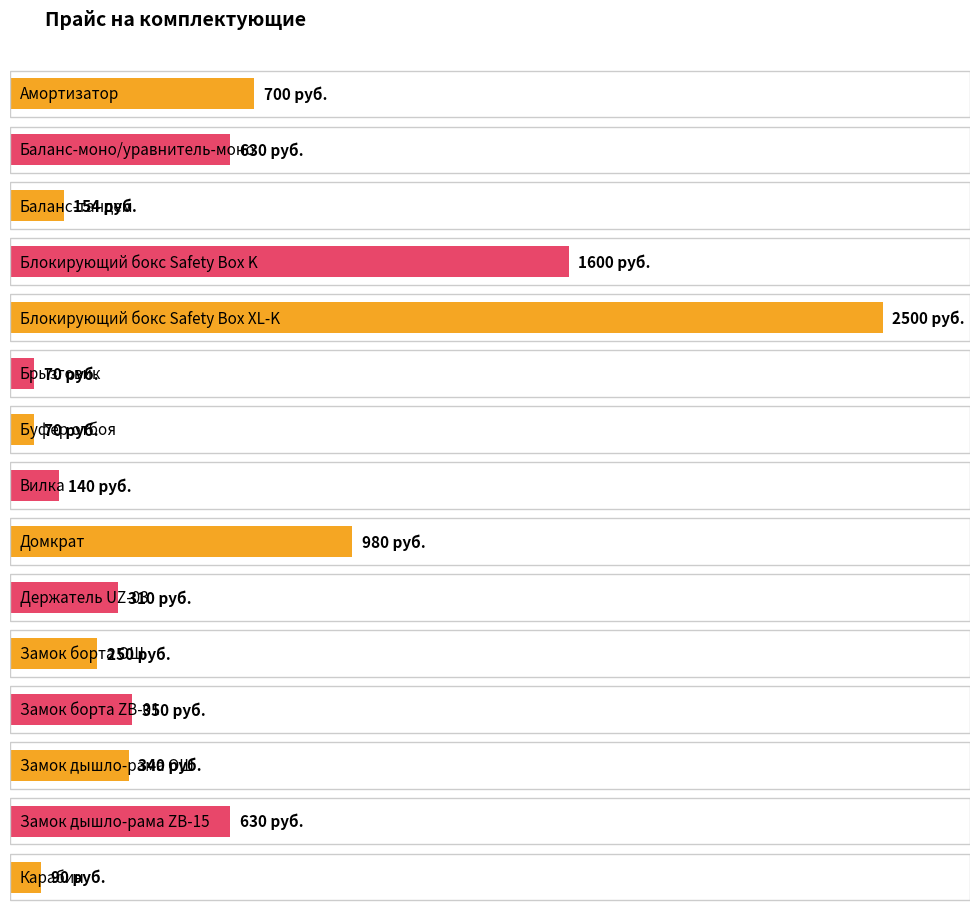

Rank the categories by value from highest to lowest.

Блокирующий бокс Safety Box XL-K, Блокирующий бокс Safety Box K, Домкрат, Амортизатор, Баланс-моно/уравнитель-моно, Замок дышло-рама ZB-15, Замок борта ZB-01, Замок дышло-рама ОШ, Держатель UZ-03, Замок борта ОШ, Баланс-тандем, Вилка, Карабин, Брызговик, Буфер отбоя